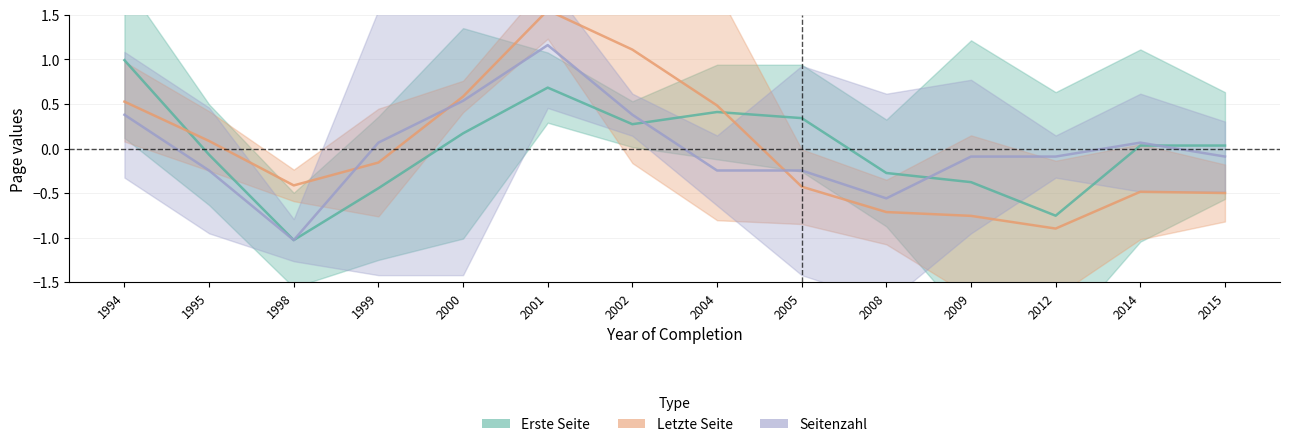

Where is Seitenzahl nearest to the value 0?

1999